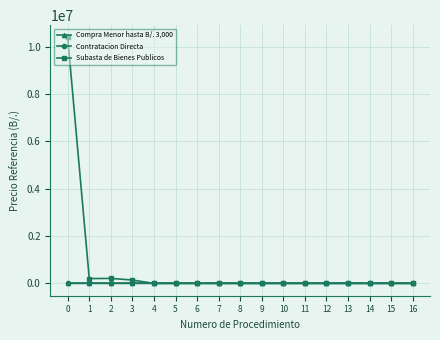

What is the difference between the maximum and minimum values in the Compra Menor hasta B/. 3,000 series?

869.5